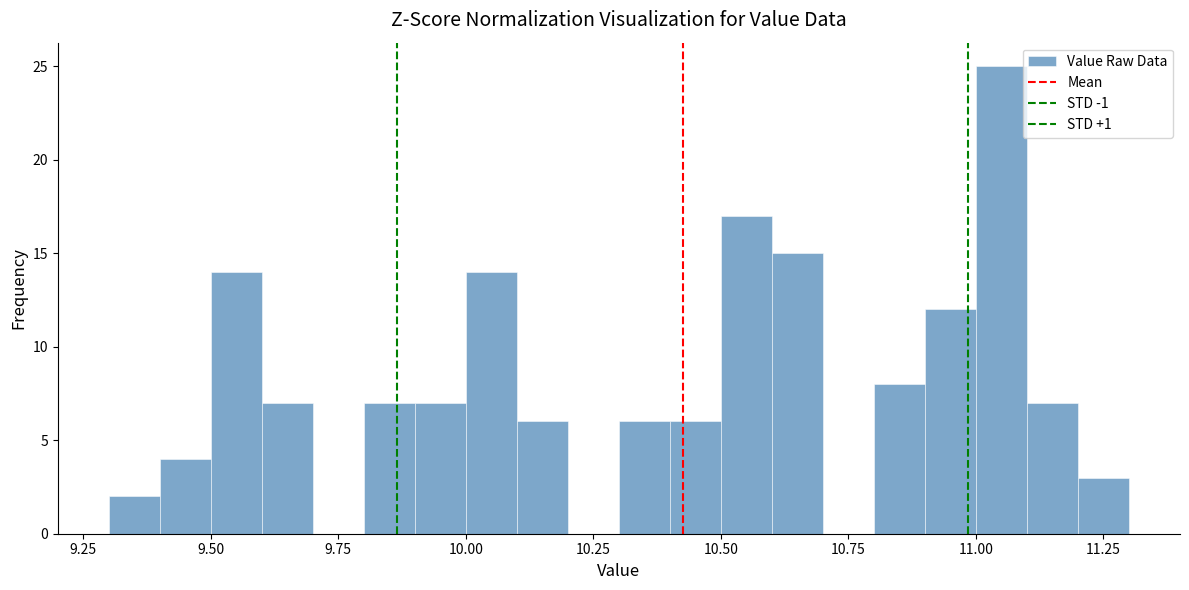

Around what value on the x-axis is the tallest bar? Give the approximate position of its centre, as read against the axis.

11.05